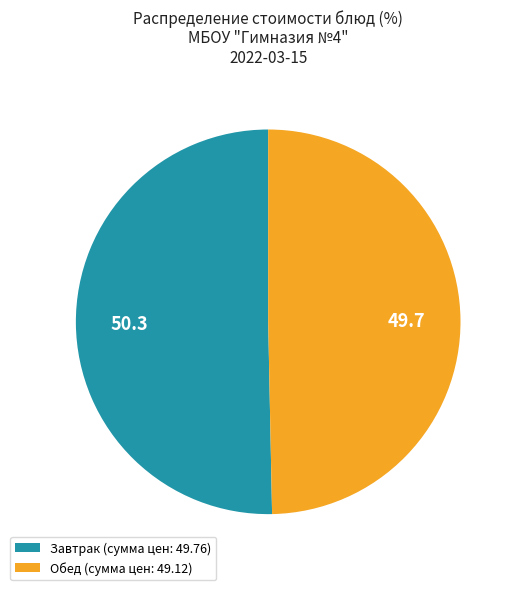

The Завтрак (сумма цен: 49.76) slice represents 50% of the pie. True or false?

True